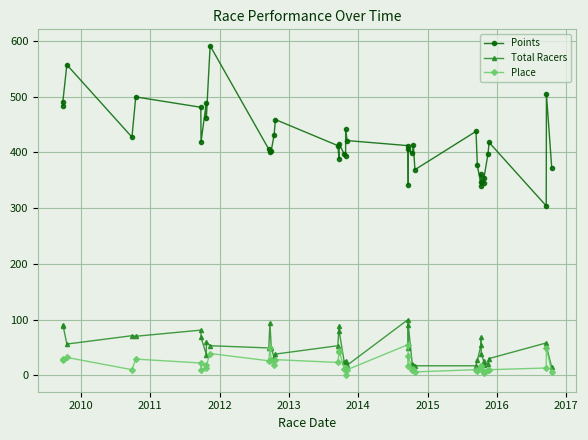

True or false: Place has more than 0 interior local peaks.

True